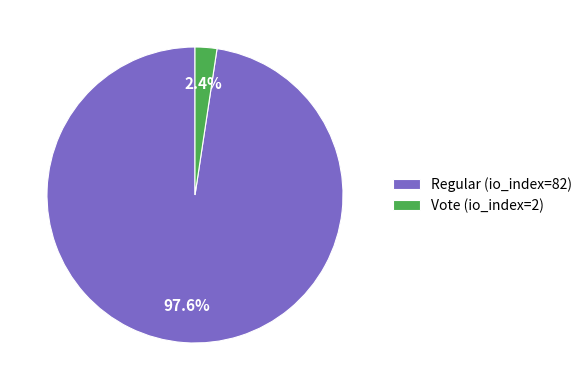

Is it true that Regular (io_index=82) is 98% of the pie?

True